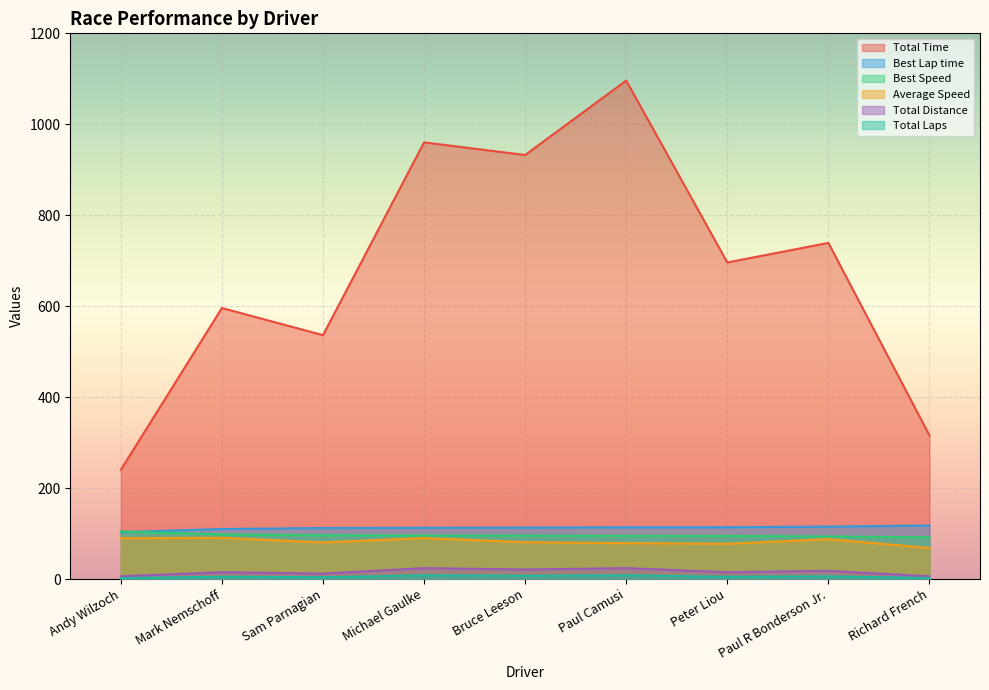

Which category has the highest value in the Best Speed series?

Andy Wilzoch